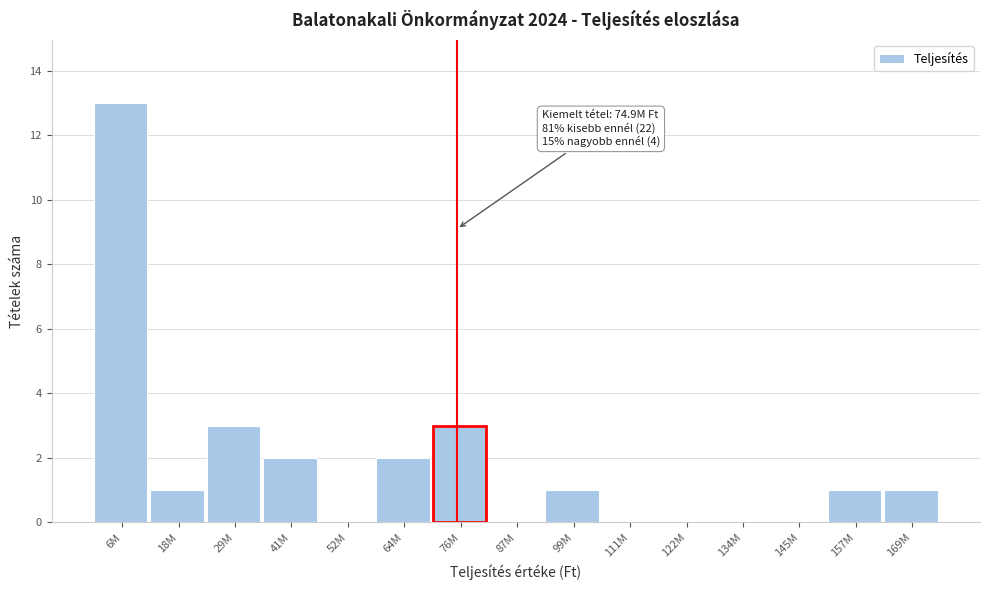

Reading left to right, what are all the values shown in this chart?

6M=13	18M=1	29M=3	41M=2	52M=0	64M=2	76M=3	87M=0	99M=1	111M=0	122M=0	134M=0	145M=0	157M=1	169M=1